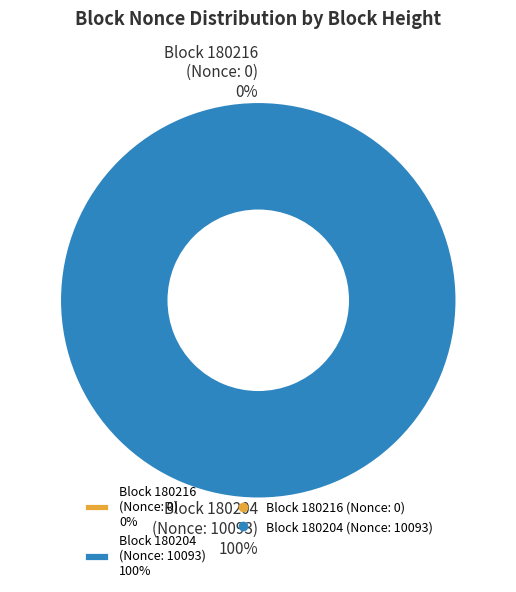

Rank the categories by value from lowest to highest.

180216, 180204